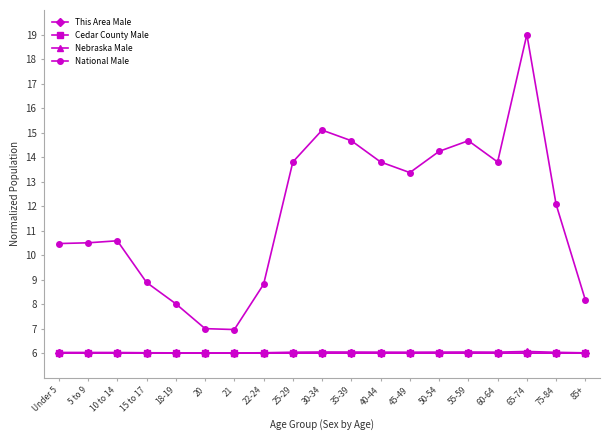

True or false: Cedar County Male and National Male cross at least once.

False